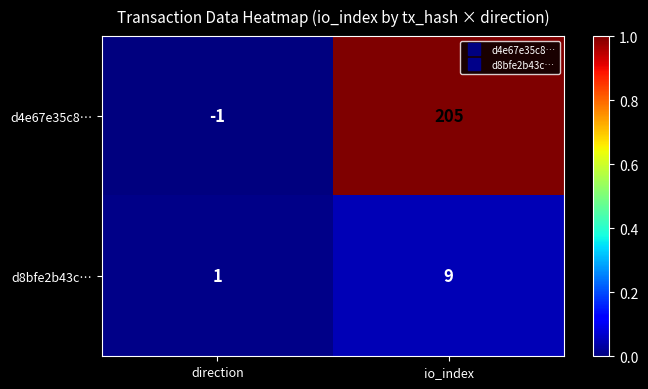

Which series has the widest spread of values?

d4e67e35c8…